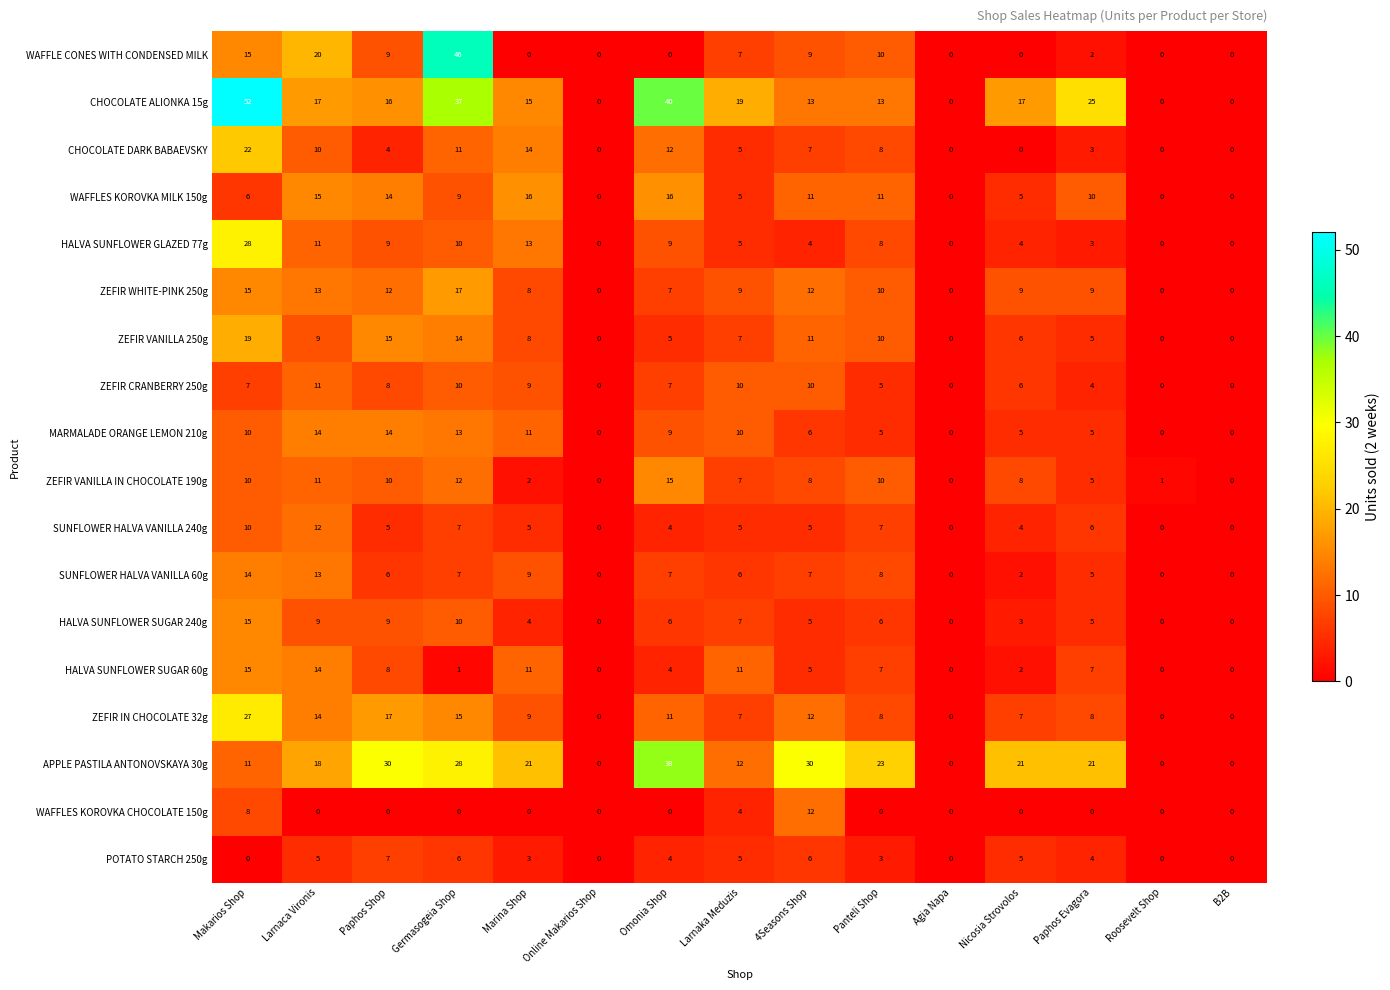

Is it true that MARMALADE ORANGE LEMON 210g equals 10 at Makarios Shop?

True